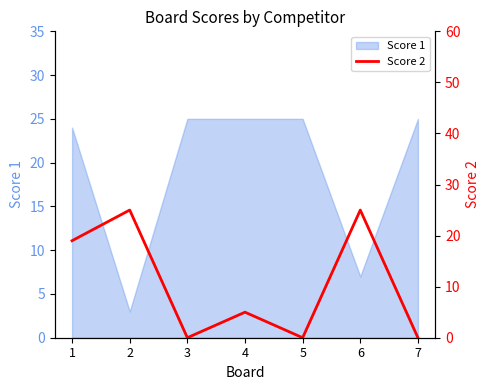

Reading left to right, what are all the values shown in this chart?

19	25	0	5	0	25	0